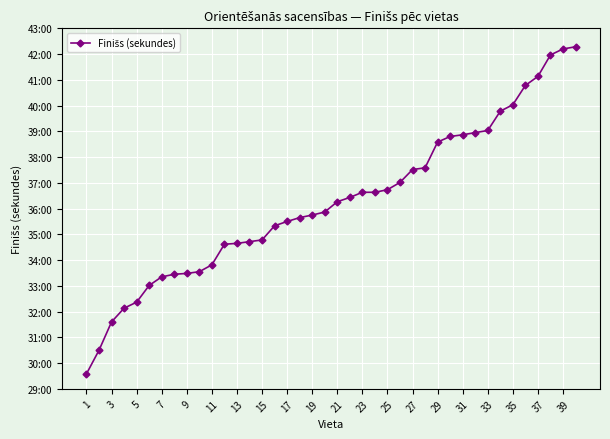

Does the chart have visible grid lines?

Yes